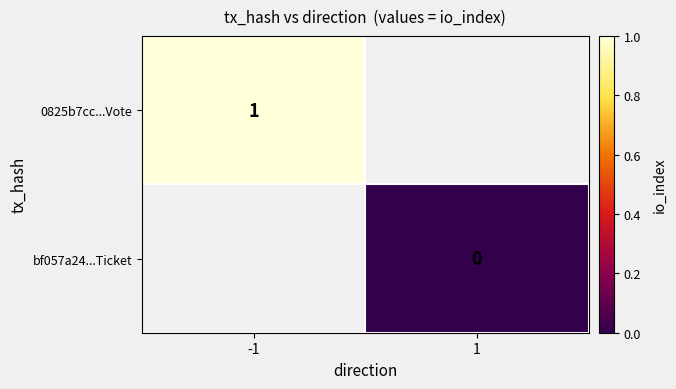

True or false: 0825b7cc...Vote has a value of 1 at -1.

True